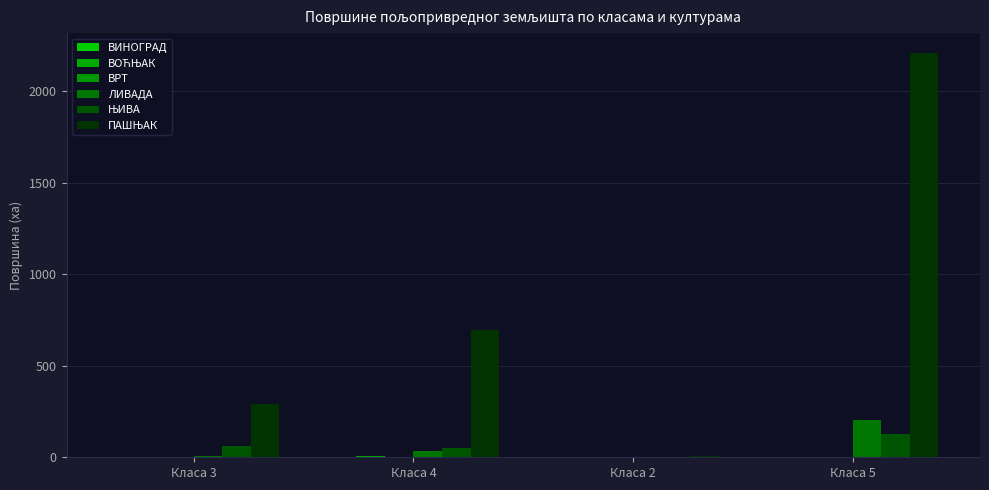

What is the total value across all series at Класа 3?

363.3